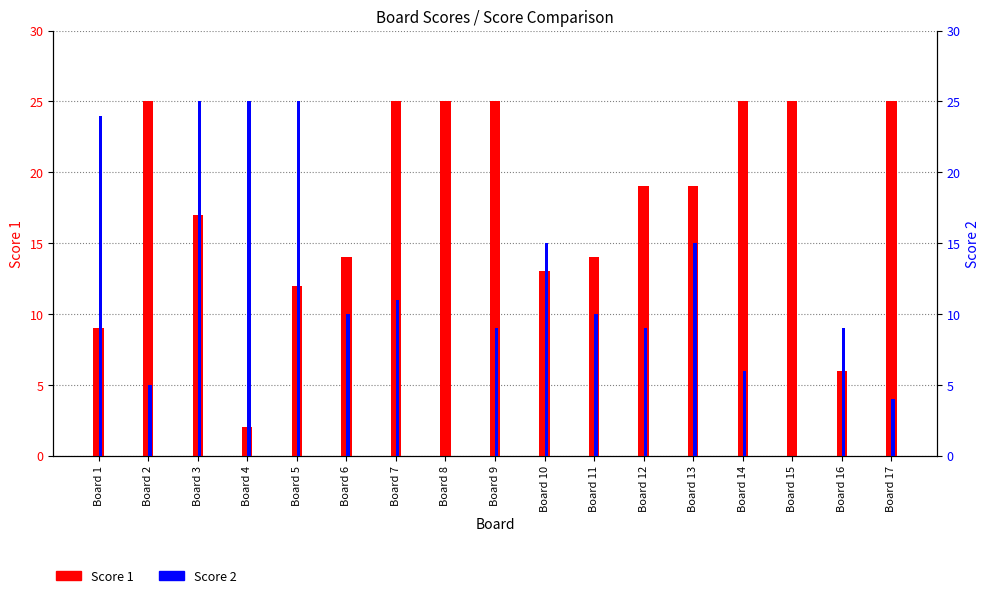

The Score 2 series shows 4 at Board 17. True or false?

True